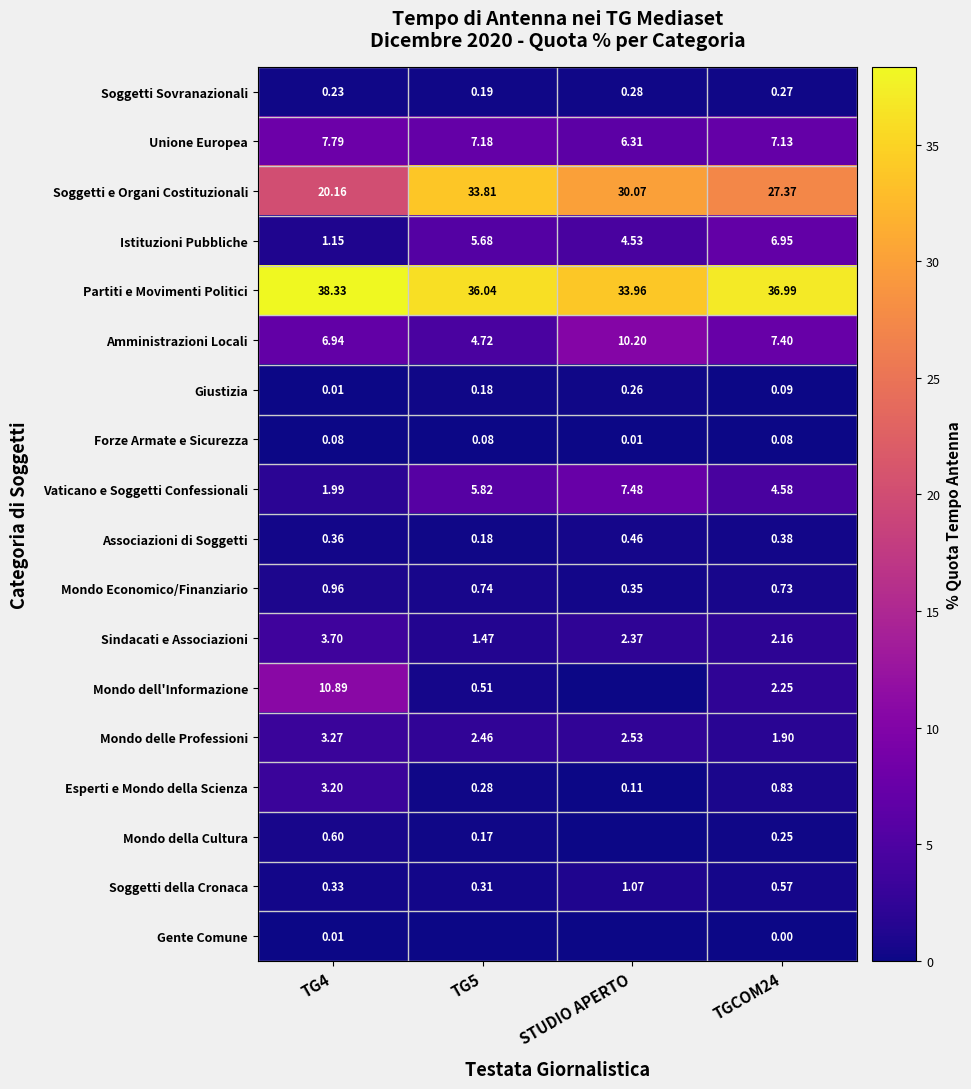

Between TG4 and TGCOM24, which series saw the biggest shift?

Mondo dell'Informazione